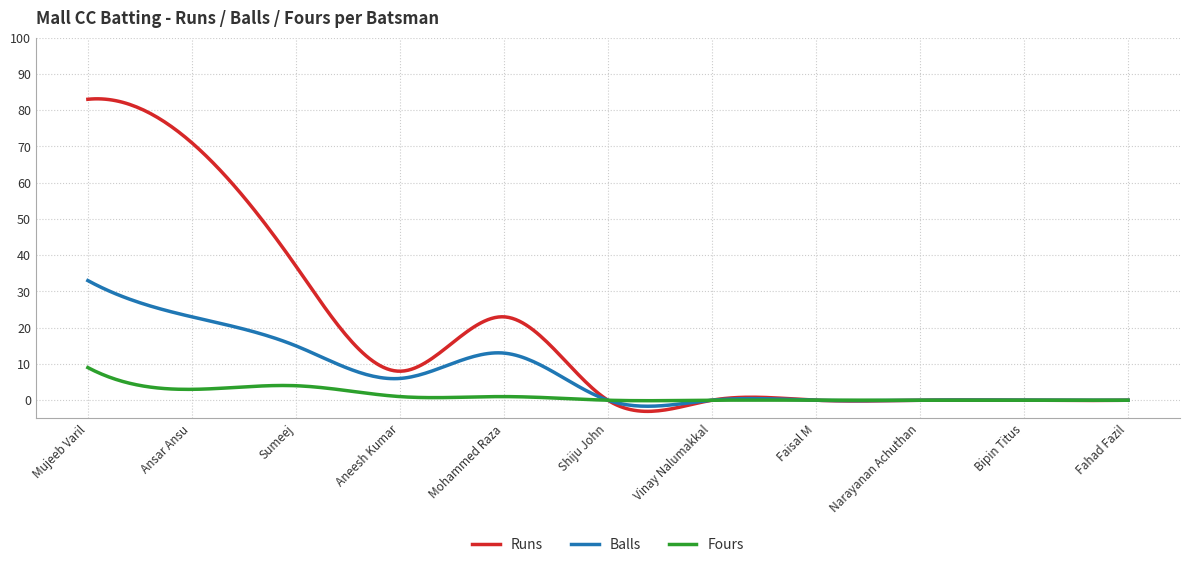

What is the sum of all Balls values?

2174.9